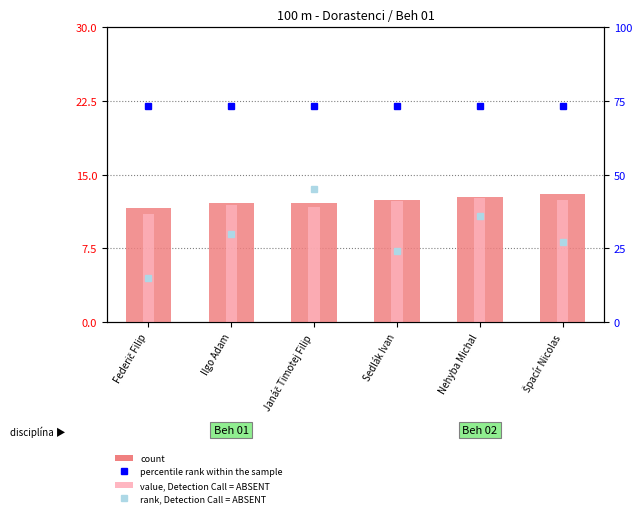

Rank the series at Sedlák Ivan from lowest to highest value.

value, Detection Call = ABSENT, count, rank, Detection Call = ABSENT, percentile rank within the sample